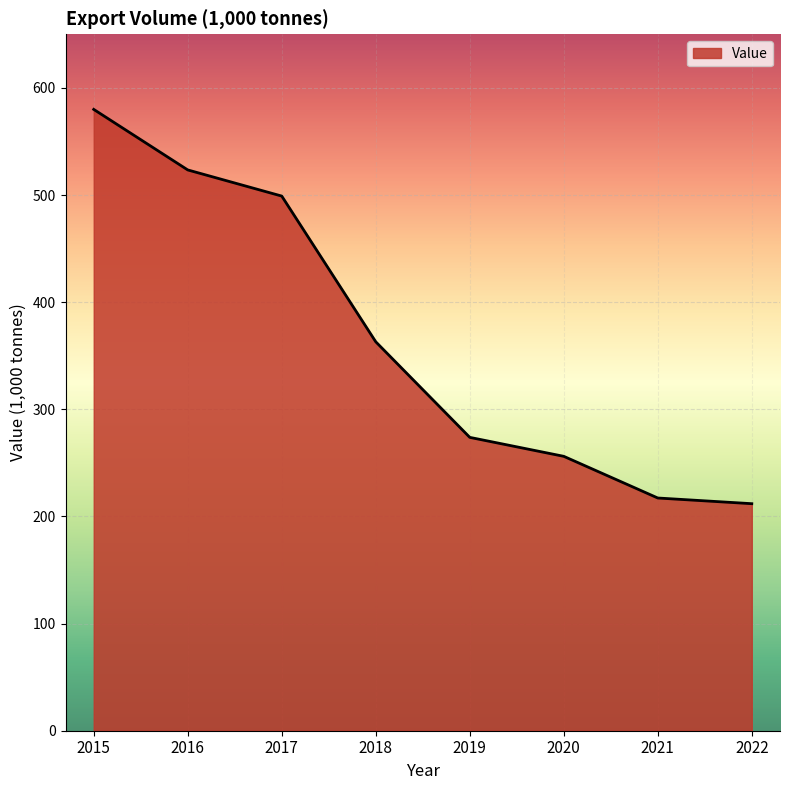

What is the difference between the values at 2018 and 2019?

89.2